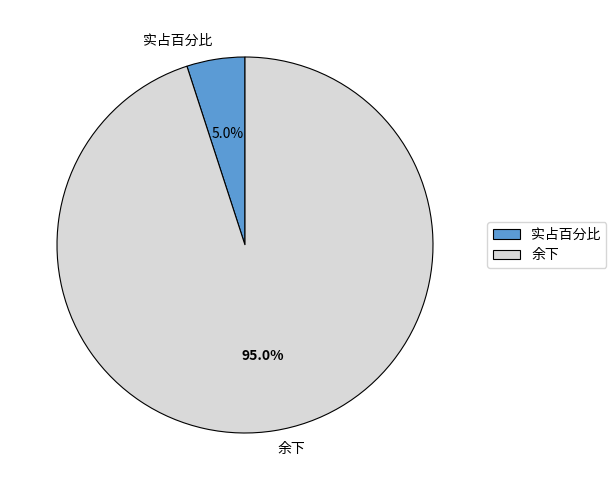

Which slice is the smallest?

实占百分比